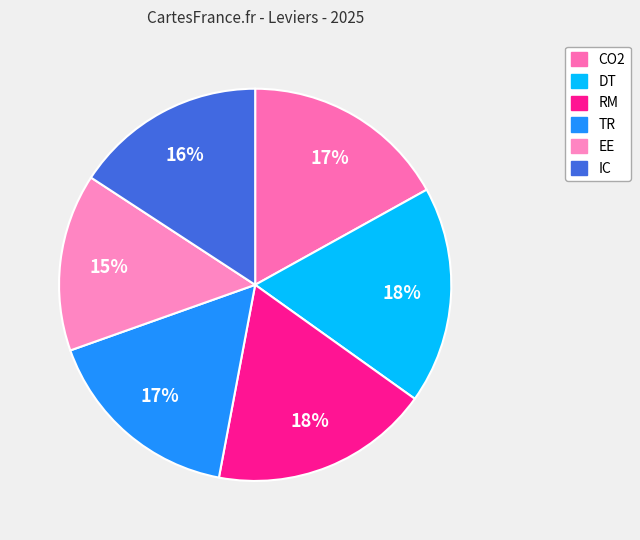

How many segments does this pie chart have?

6